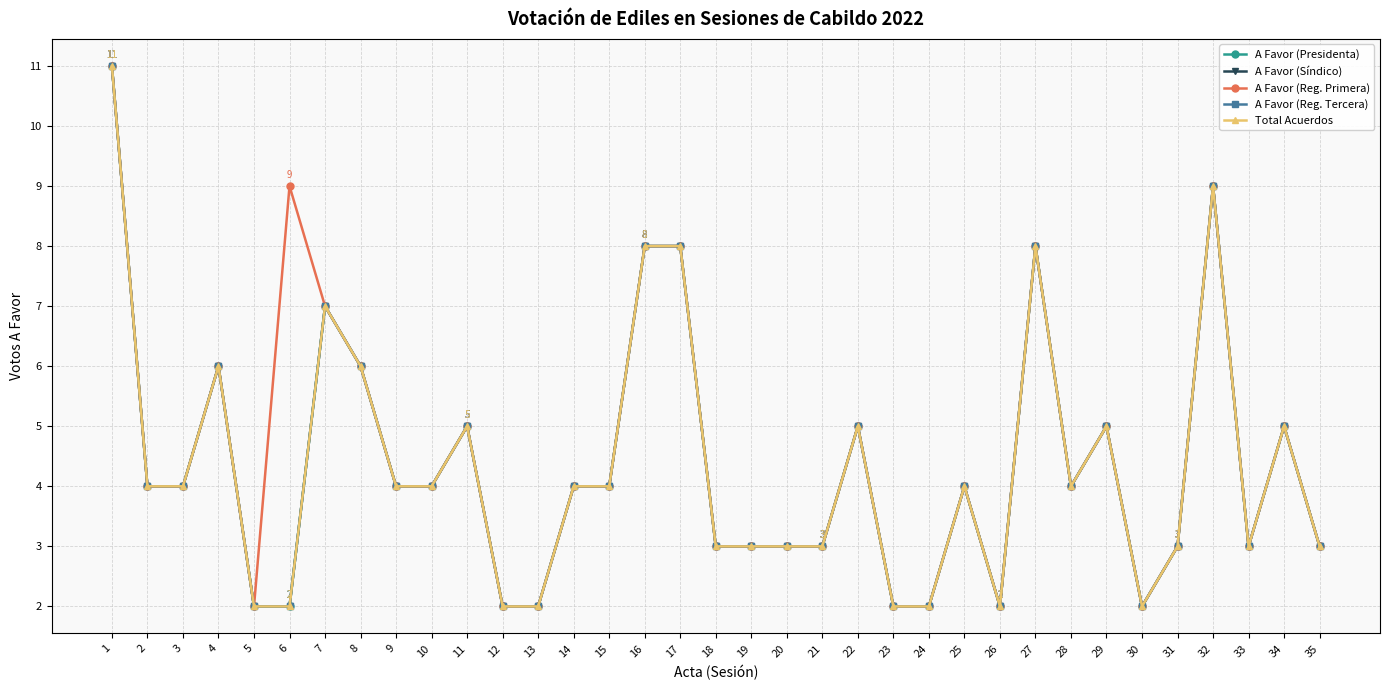

True or false: A Favor (Reg. Primera) has a value of 14 at 1.

False